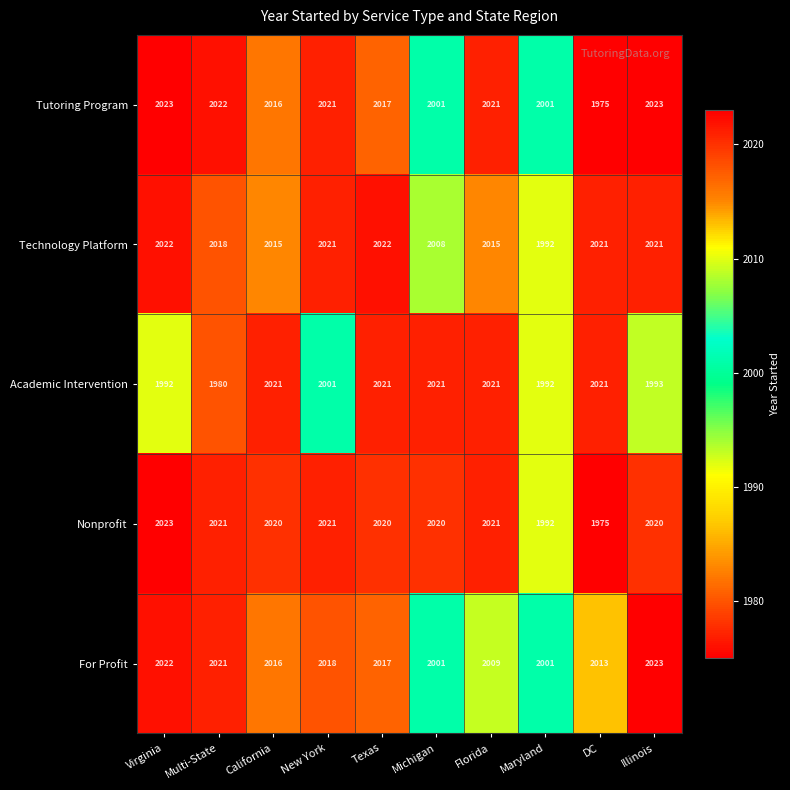

Which series changed the most between Virginia and New York?

Academic Intervention